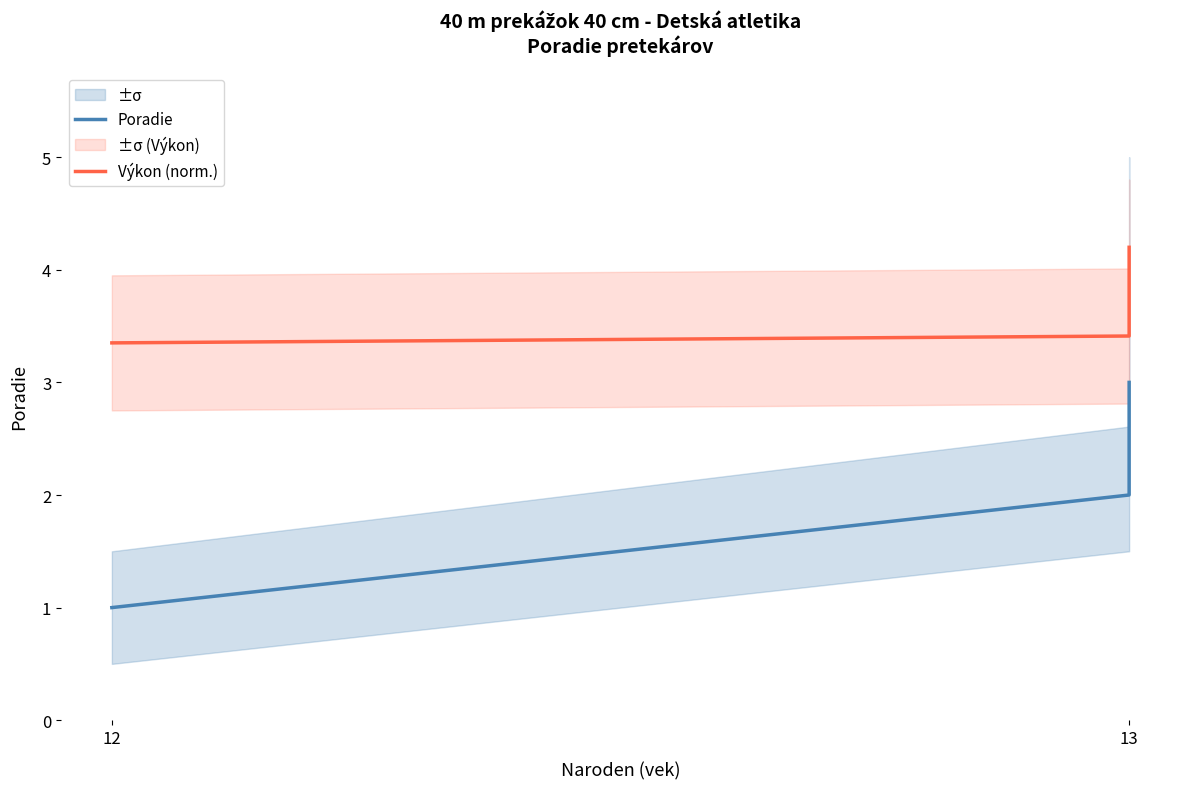

What is the difference between the maximum and minimum values in the Výkon (norm.) series?

0.8